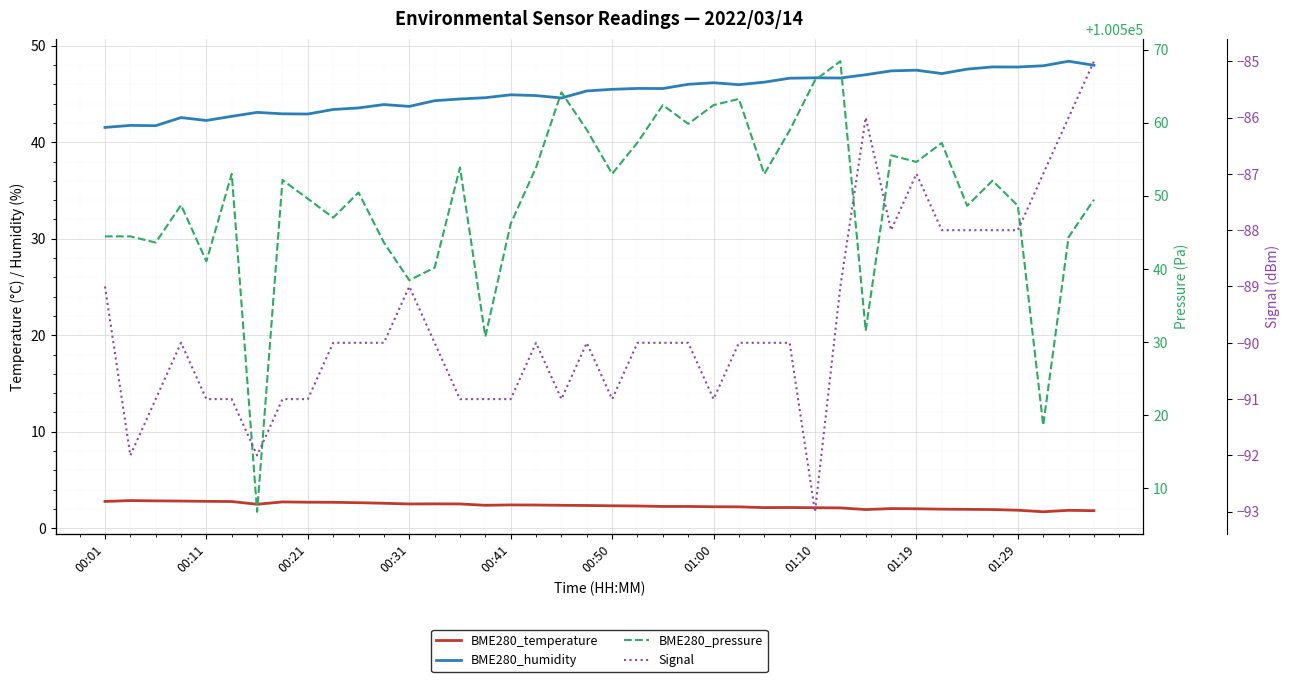

Count the number of categories in the chart.

40